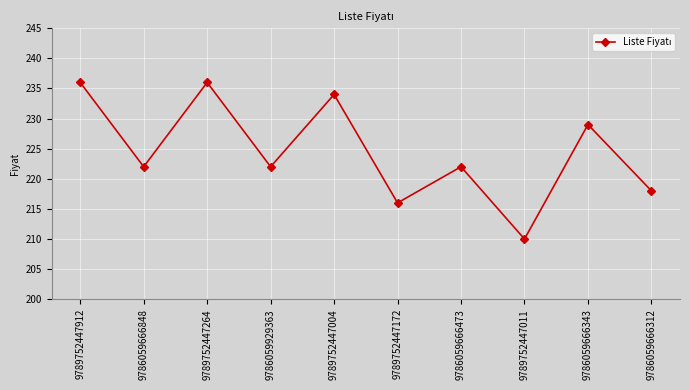

Is this an area chart (filled region under the line)?

No